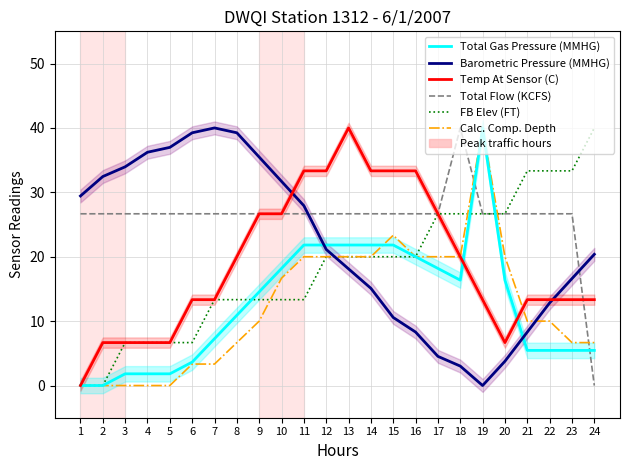

True or false: FB Elev (FT) has more than 0 interior local peaks.

False